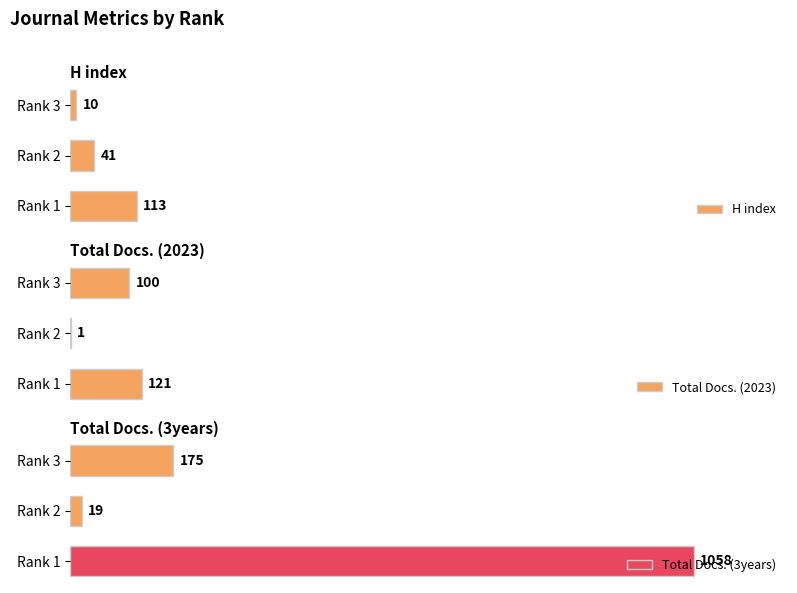

At which label does H index reach its peak?

Rank 1